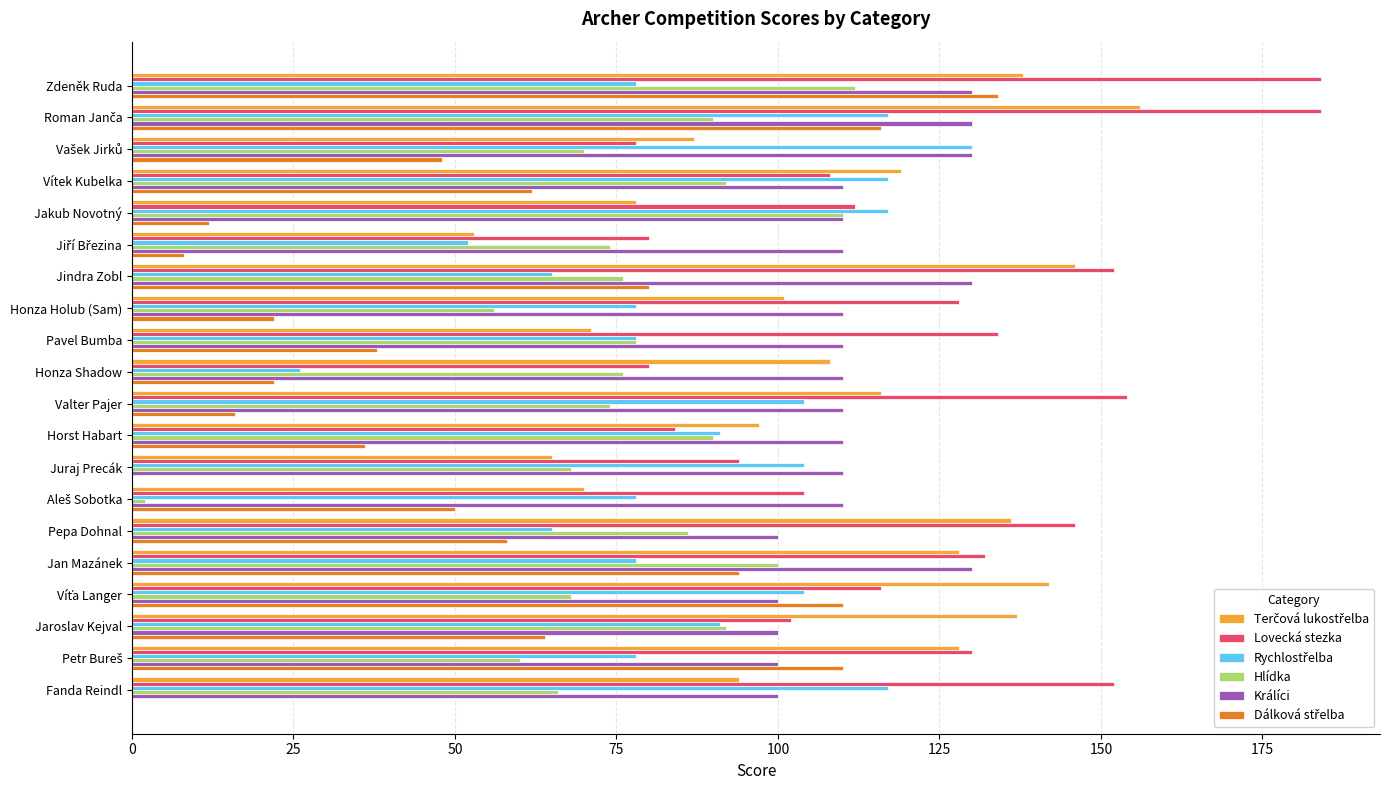

Which series has the largest total across all categories?

Lovecká stezka